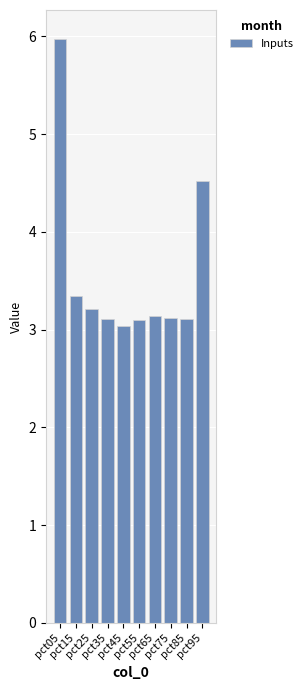

Which category has the lowest value across all series?

pct45